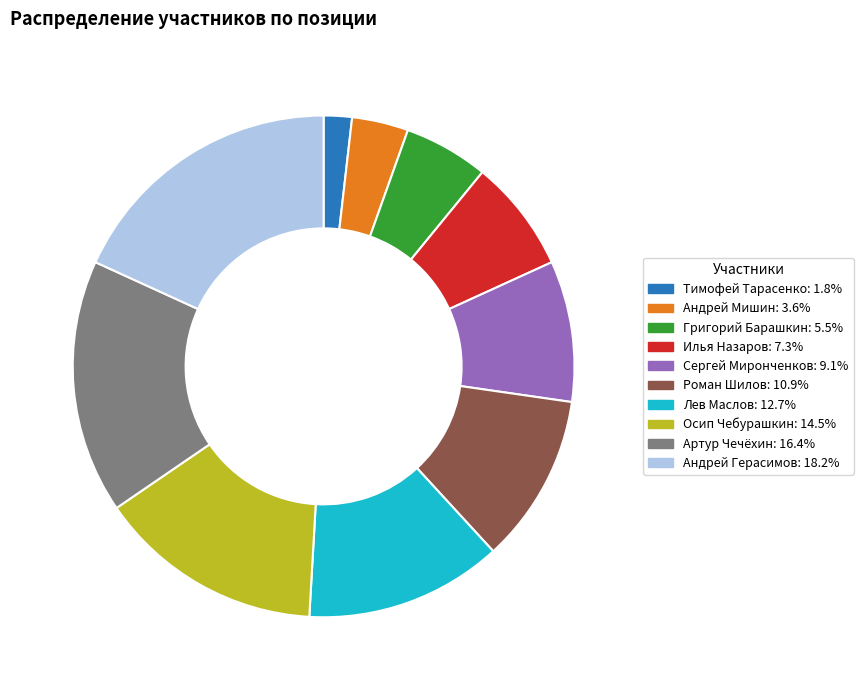

What is the largest slice in the pie chart?

Андрей Герасимов